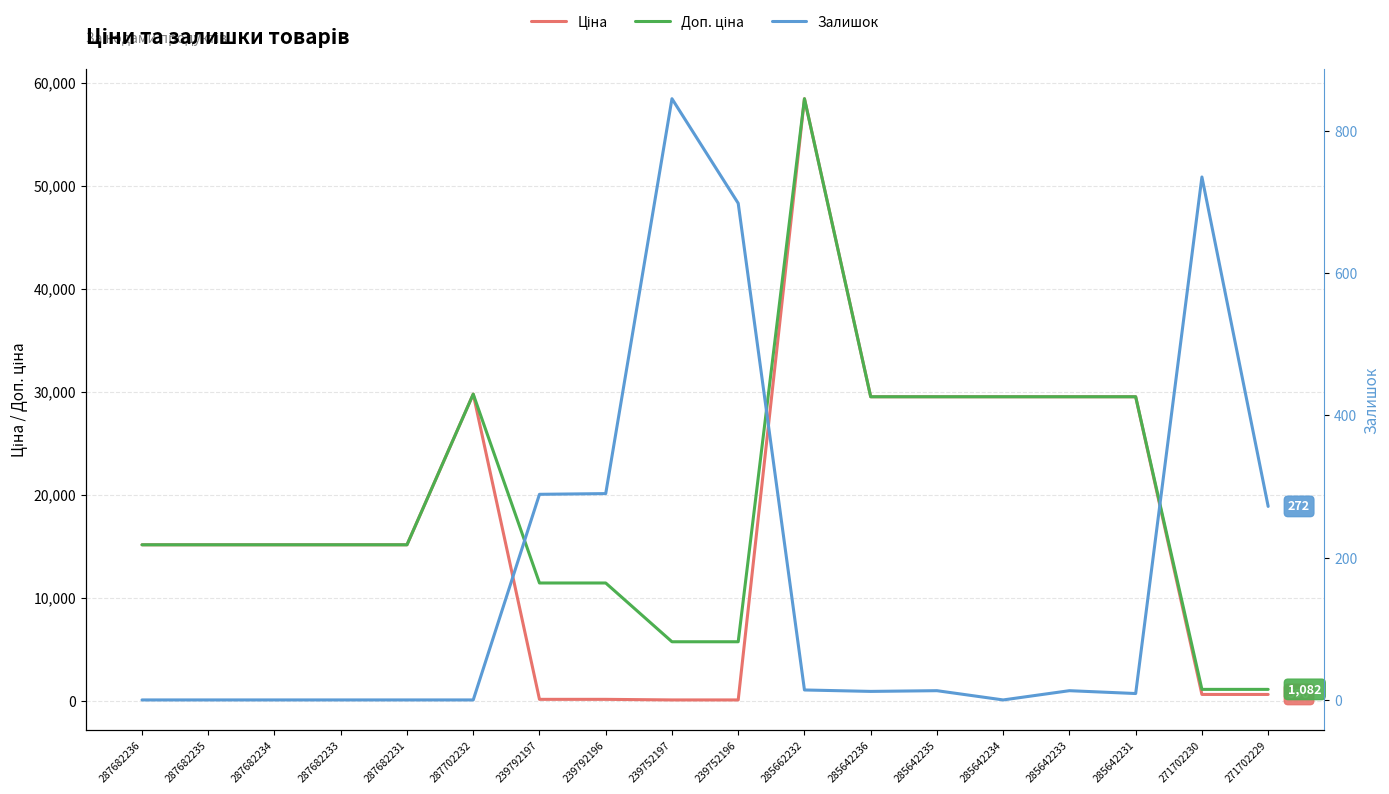

Reading left to right, list all the values displayed in this chart.

Ціна: 287682236=15120.0	287682235=15120.0	287682234=15120.0	287682233=15120.0	287682231=15120.0	287702232=29747.2	239792197=114.1	239792196=114.1	239752197=57.0	239752196=57.0	285662232=58426.5	285642236=29491.5	285642235=29491.5	285642234=29491.5	285642233=29491.5	285642231=29491.5	271702230=589.9	271702229=589.9
Доп. ціна: 287682236=15120.0	287682235=15120.0	287682234=15120.0	287682233=15120.0	287682231=15120.0	287702232=29747.2	239792197=11410.0	239792196=11410.0	239752197=5705.0	239752196=5705.0	285662232=58426.5	285642236=29491.5	285642235=29491.5	285642234=29491.5	285642233=29491.5	285642231=29491.5	271702230=1081.7	271702229=1081.7
Залишок: 287682236=0.0	287682235=0.0	287682234=0.0	287682233=0.0	287682231=0.0	287702232=0.0	239792197=289.0	239792196=290.0	239752197=845.0	239752196=698.0	285662232=14.0	285642236=12.0	285642235=13.0	285642234=0.0	285642233=13.0	285642231=9.0	271702230=735.0	271702229=272.0